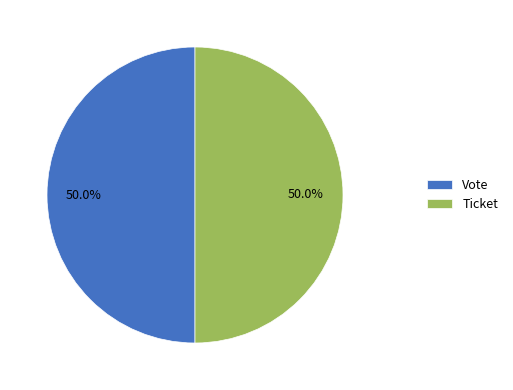

Approximately how many times larger is the value at Vote compared to Ticket?

1.0